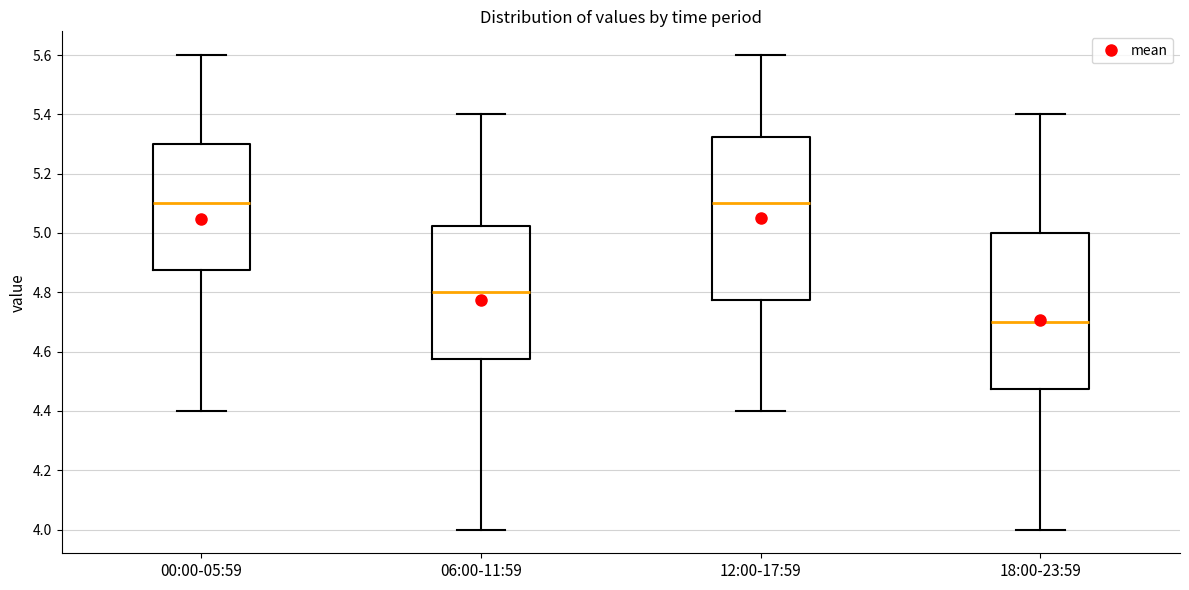

Reading left to right, transcribe this box plot: for each box, give where its median line is, the range the box spans, and where its two whiskers end, as read against the y-axis. The values are not printed on the chart, so give them approximately, as read against the axis.

00:00-05:59: median 5.10, box 4.88 to 5.30, whiskers 4.40 to 5.60
06:00-11:59: median 4.80, box 4.58 to 5.02, whiskers 4.00 to 5.40
12:00-17:59: median 5.10, box 4.78 to 5.32, whiskers 4.40 to 5.60
18:00-23:59: median 4.70, box 4.48 to 5.00, whiskers 4.00 to 5.40